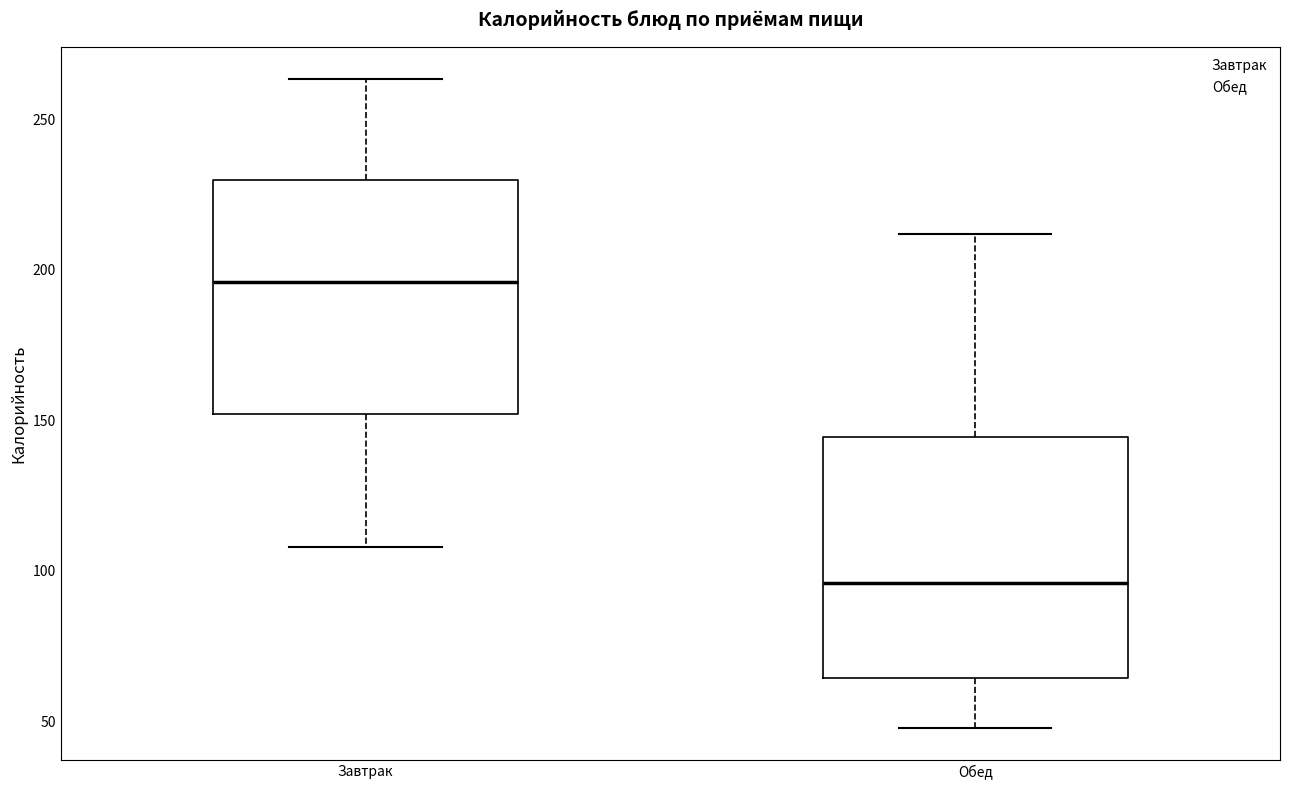

Reading left to right, read every box against the y-axis: the position of its median line, the range the box covers, and the ends of its whiskers. The values are not printed on the chart, so give them approximately, as read against the axis.

Завтрак: median 195, box 150 to 230, whiskers 110 to 265
Обед: median 95, box 65 to 145, whiskers 50 to 210